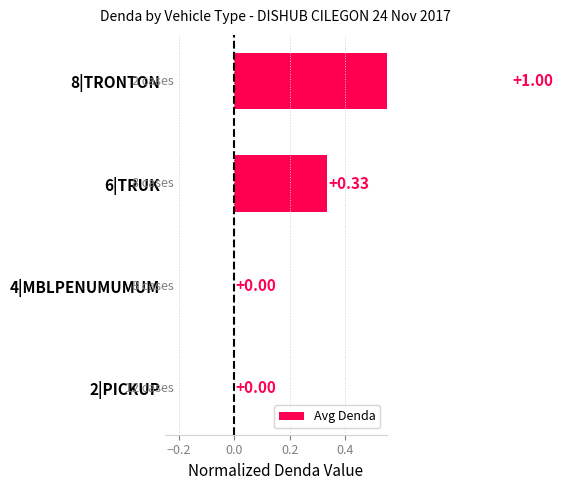

How many bars are there in total?

4